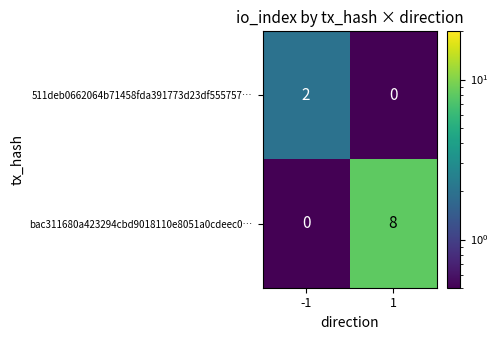

Reading right to left, what are all the values shown in this chart?

511deb0662064b71458fda391773d23df555757…: 1=0	-1=2
bac311680a423294cbd9018110e8051a0cdeec0…: 1=8	-1=0